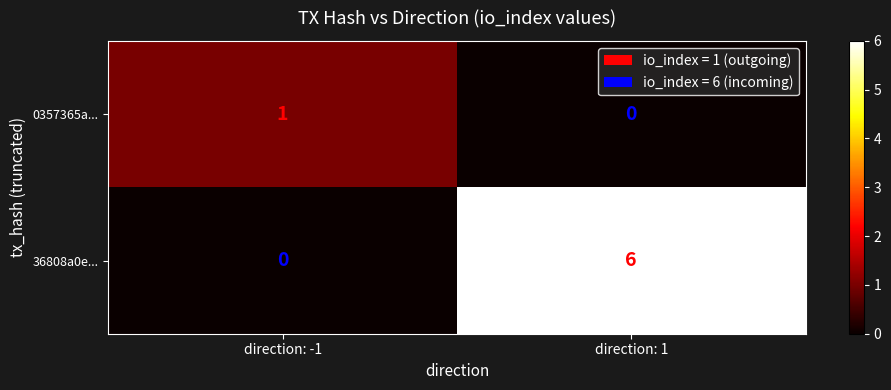

Which series changed the most between direction: -1 and direction: 1?

36808a0e...